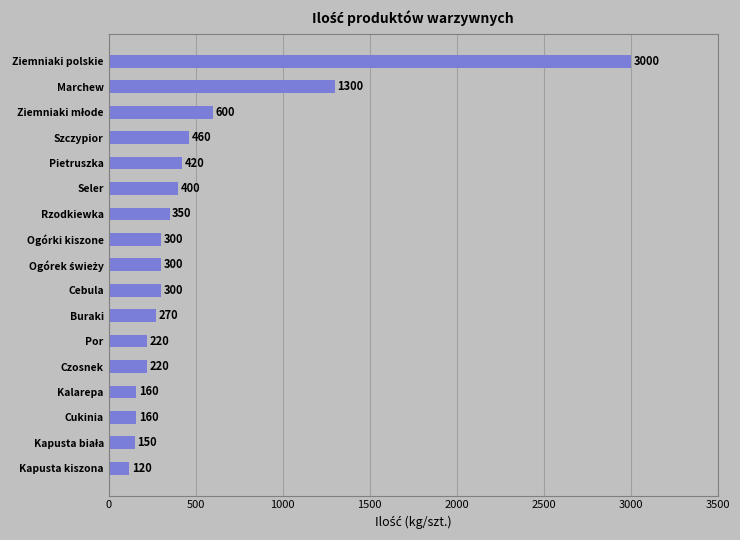

What is the sum of the values at Por and Pietruszka?

640